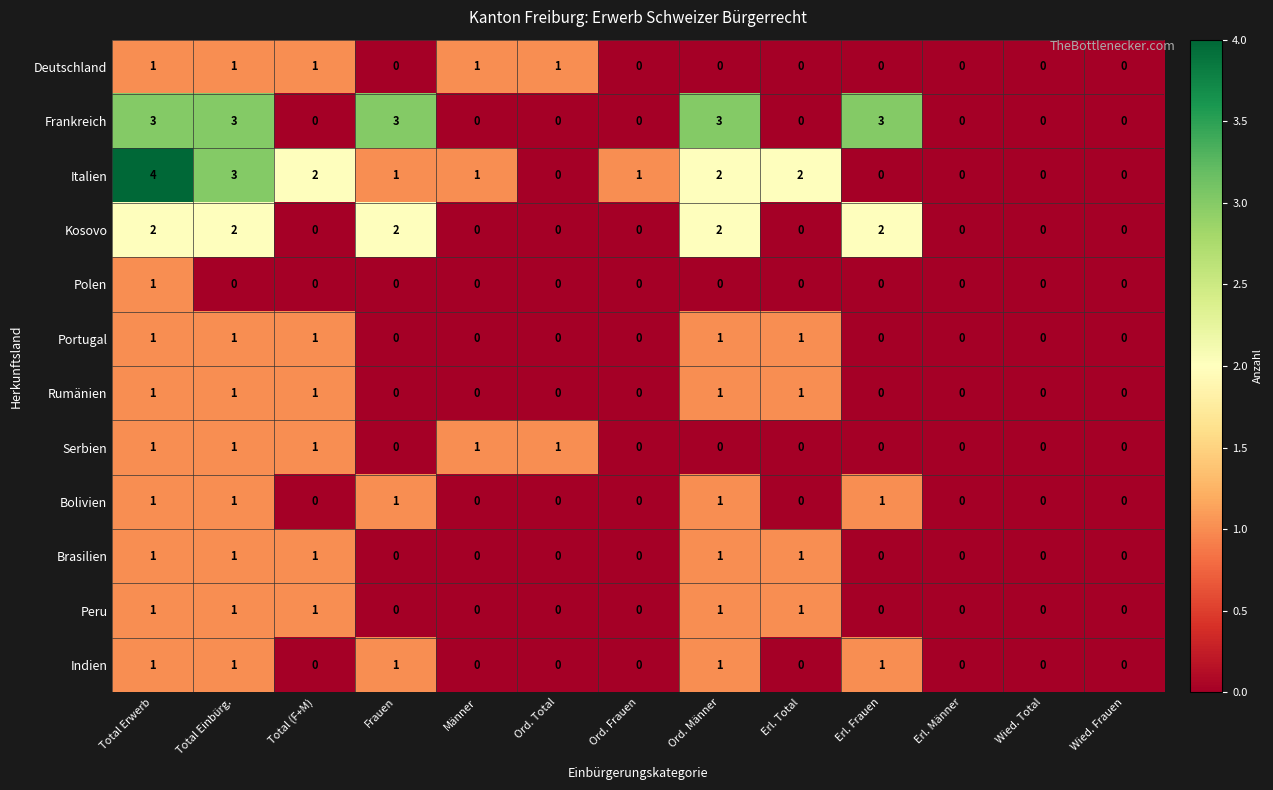

At which category is the sum across all series the highest?

Total Erwerb